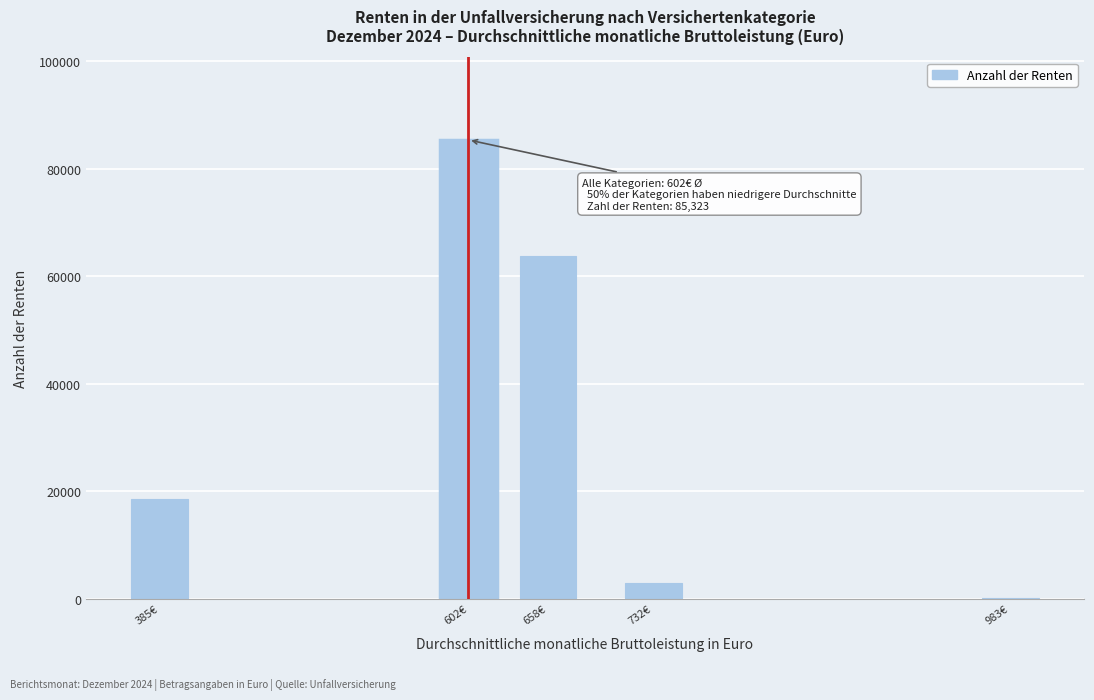

Reading right to left, transcribe all the data shown in this chart.

983€=186	732€=2902	658€=63712	602€=85323	385€=18523